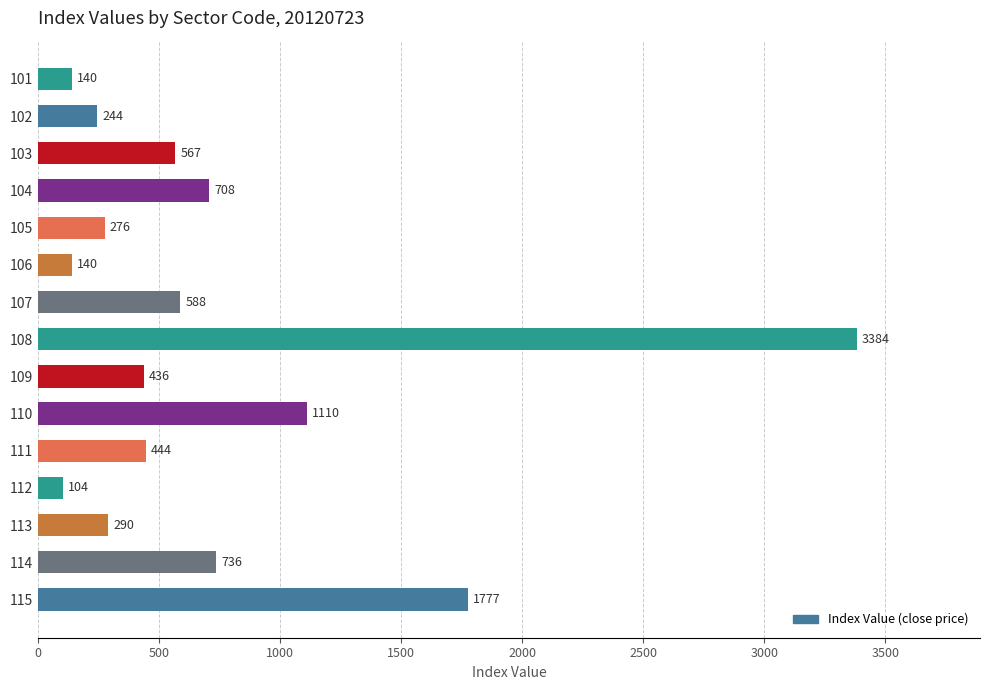

At which category does the chart reach its minimum across all series?

112